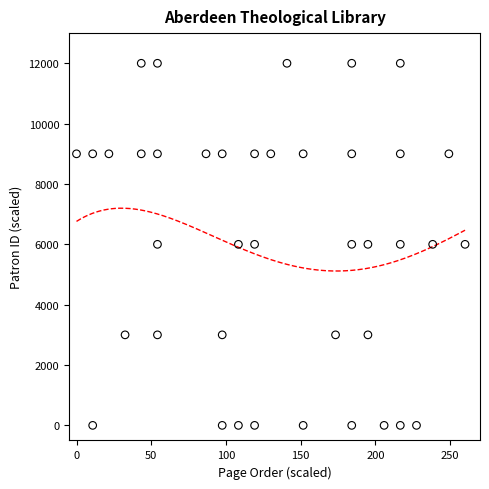

What is the range of Y values (max minus min)?

12000